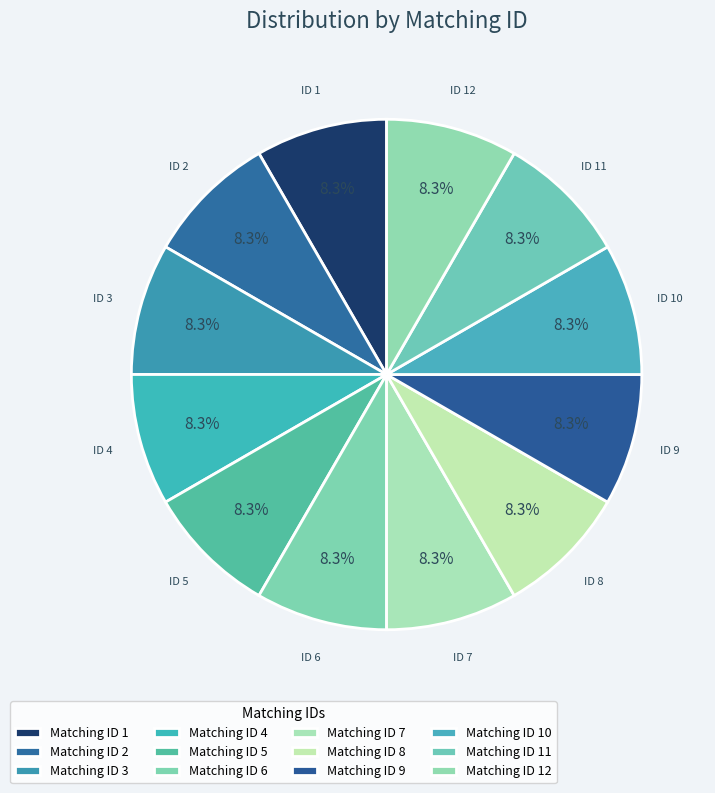

Which slice is the largest?

12